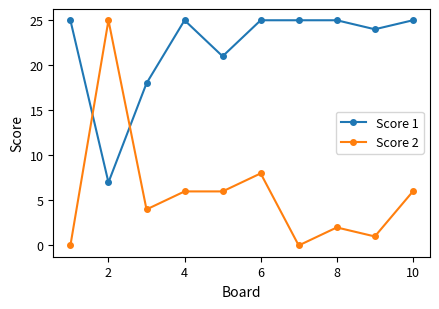

How many data points in Score 2 are less than 6?

5